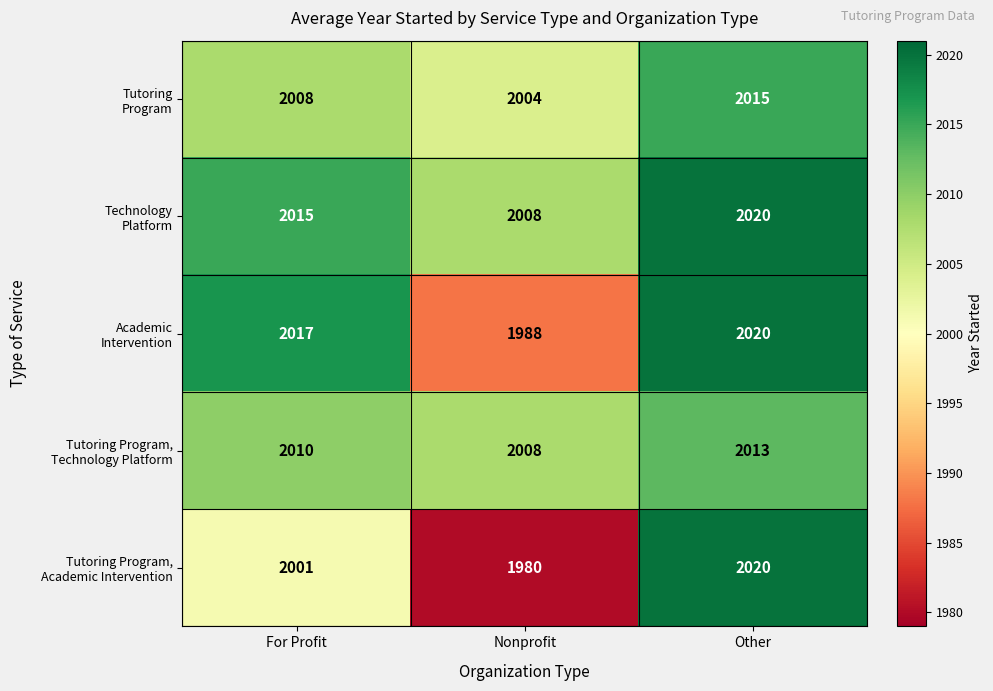

What is the difference between the highest and lowest values at Nonprofit?

28